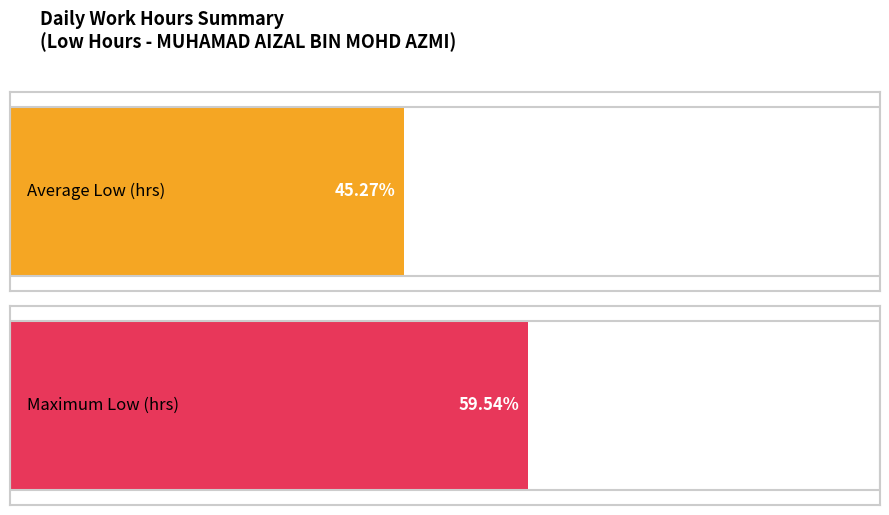

The chart shows a value of 5.7 at 28-Sun. True or false?

False